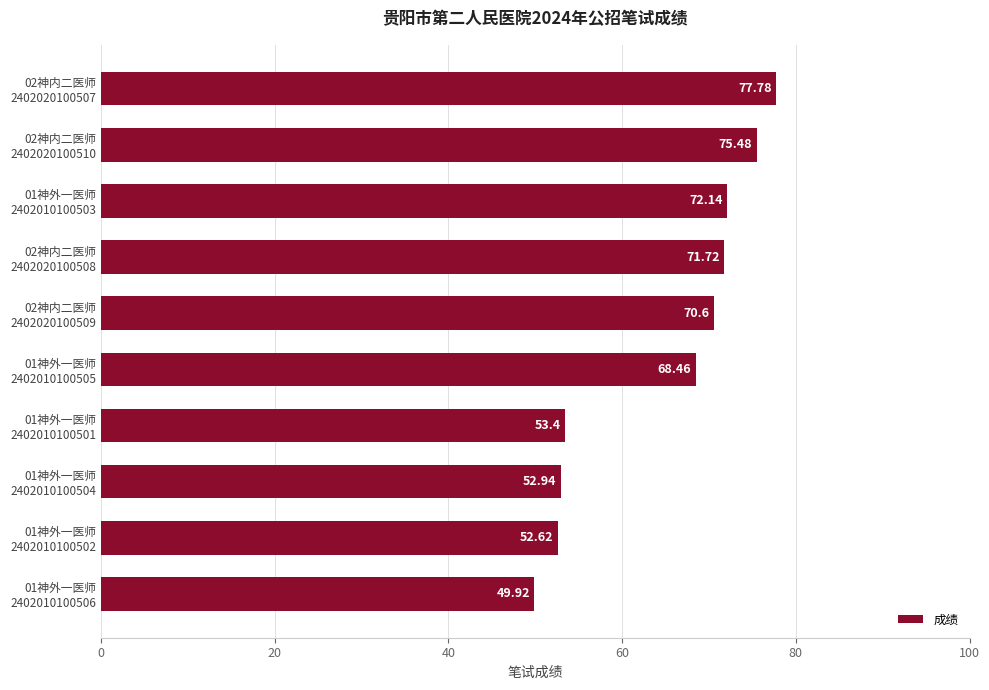

What is the difference between the second highest and second lowest values?

22.9